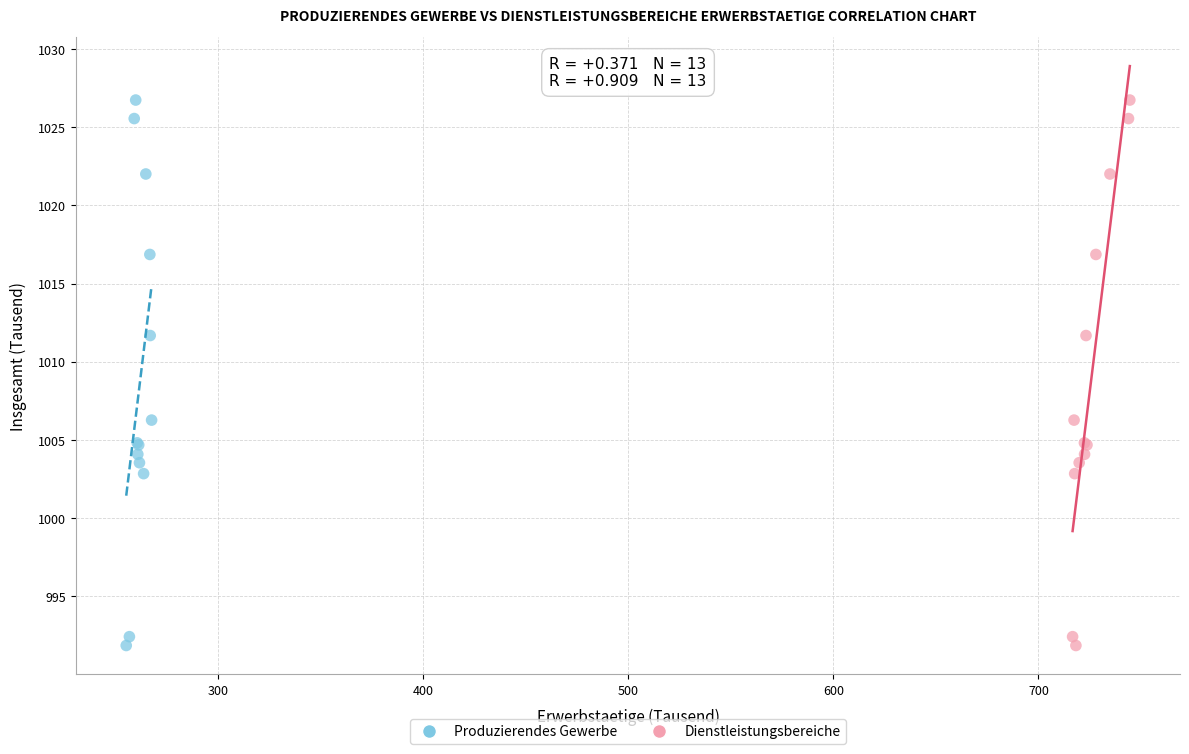

What are all the series names shown in the legend?

Produzierendes Gewerbe, Dienstleistungsbereiche